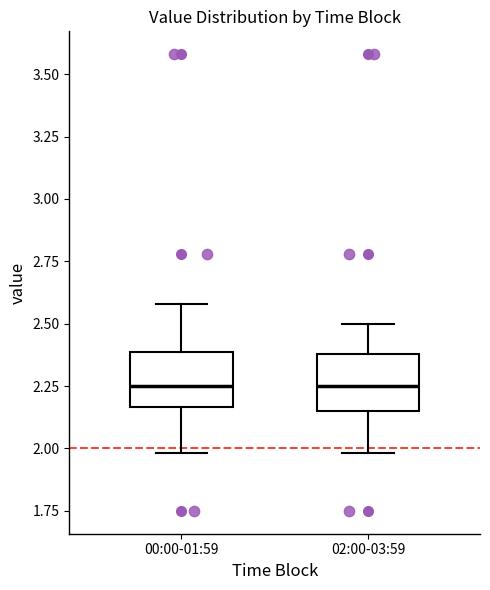

Reading left to right, read every box against the y-axis: the position of its median line, the range the box covers, and the ends of its whiskers. The values are not printed on the chart, so give them approximately, as read against the axis.

00:00-01:59: median 2.25, box 2.15 to 2.40, whiskers 2.00 to 2.60
02:00-03:59: median 2.25, box 2.15 to 2.40, whiskers 2.00 to 2.50